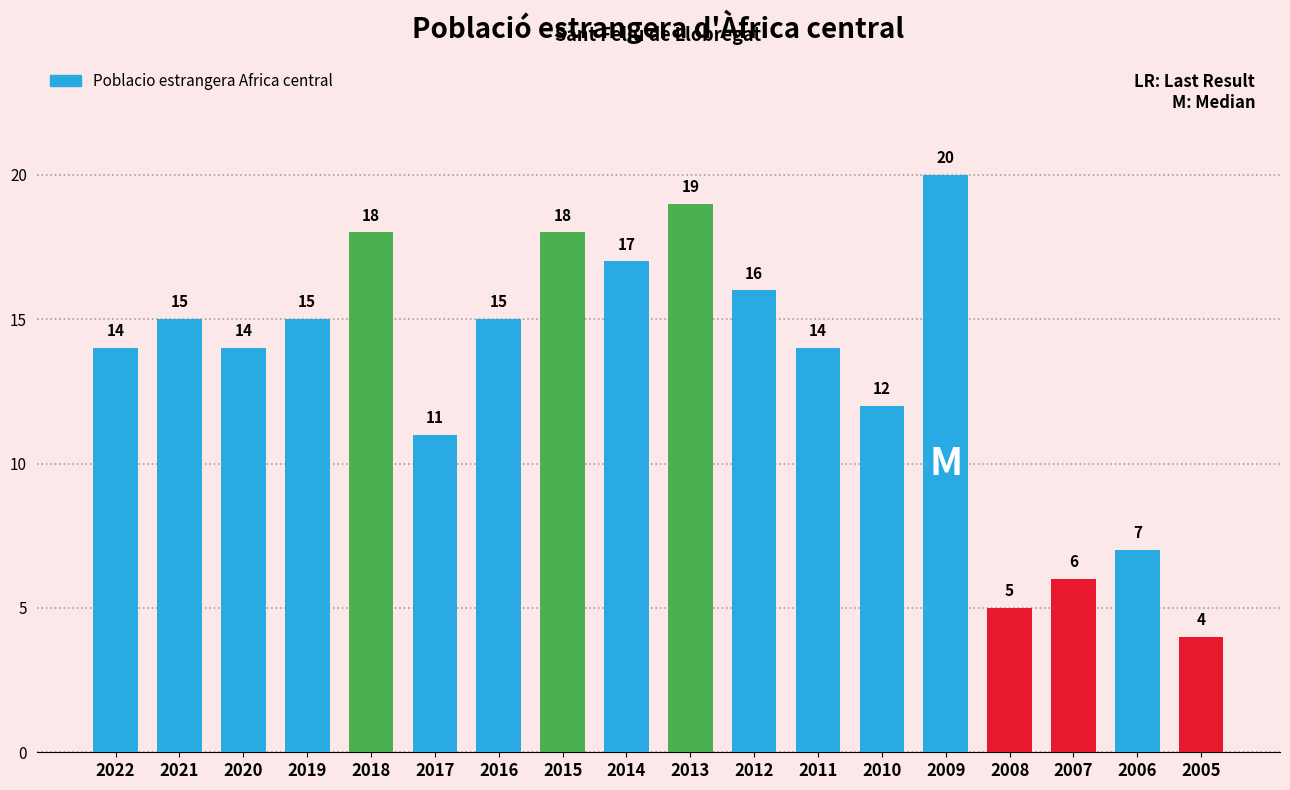

Between 2017 and 2014, which is larger?

2014